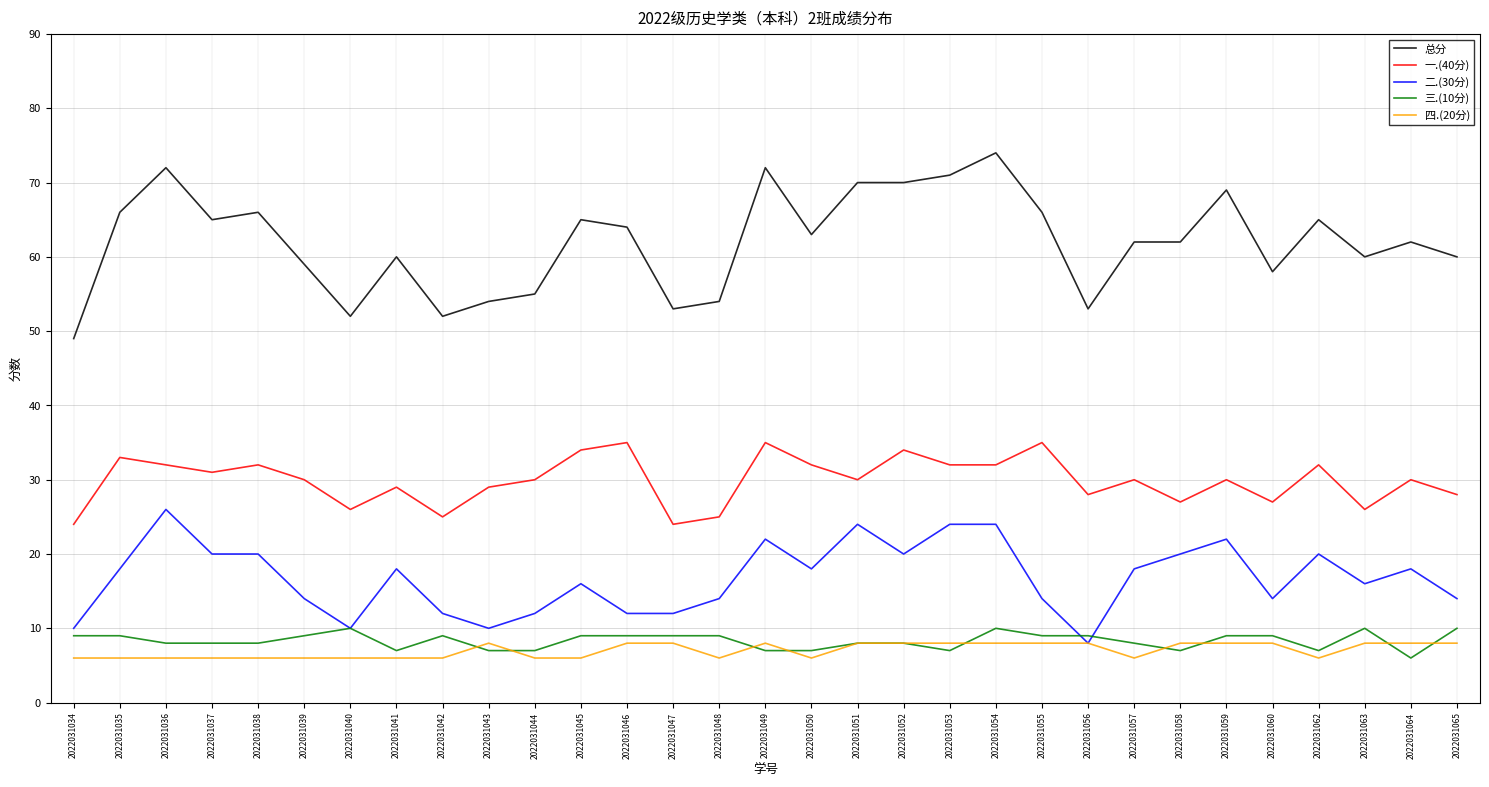

Reading right to left, transcribe all the data shown in this chart.

总分: 2022031065=60	2022031064=62	2022031063=60	2022031062=65	2022031060=58	2022031059=69	2022031058=62	2022031057=62	2022031056=53	2022031055=66	2022031054=74	2022031053=71	2022031052=70	2022031051=70	2022031050=63	2022031049=72	2022031048=54	2022031047=53	2022031046=64	2022031045=65	2022031044=55	2022031043=54	2022031042=52	2022031041=60	2022031040=52	2022031039=59	2022031038=66	2022031037=65	2022031036=72	2022031035=66	2022031034=49
一.(40分): 2022031065=28	2022031064=30	2022031063=26	2022031062=32	2022031060=27	2022031059=30	2022031058=27	2022031057=30	2022031056=28	2022031055=35	2022031054=32	2022031053=32	2022031052=34	2022031051=30	2022031050=32	2022031049=35	2022031048=25	2022031047=24	2022031046=35	2022031045=34	2022031044=30	2022031043=29	2022031042=25	2022031041=29	2022031040=26	2022031039=30	2022031038=32	2022031037=31	2022031036=32	2022031035=33	2022031034=24
二.(30分): 2022031065=14	2022031064=18	2022031063=16	2022031062=20	2022031060=14	2022031059=22	2022031058=20	2022031057=18	2022031056=8	2022031055=14	2022031054=24	2022031053=24	2022031052=20	2022031051=24	2022031050=18	2022031049=22	2022031048=14	2022031047=12	2022031046=12	2022031045=16	2022031044=12	2022031043=10	2022031042=12	2022031041=18	2022031040=10	2022031039=14	2022031038=20	2022031037=20	2022031036=26	2022031035=18	2022031034=10
三.(10分): 2022031065=10	2022031064=6	2022031063=10	2022031062=7	2022031060=9	2022031059=9	2022031058=7	2022031057=8	2022031056=9	2022031055=9	2022031054=10	2022031053=7	2022031052=8	2022031051=8	2022031050=7	2022031049=7	2022031048=9	2022031047=9	2022031046=9	2022031045=9	2022031044=7	2022031043=7	2022031042=9	2022031041=7	2022031040=10	2022031039=9	2022031038=8	2022031037=8	2022031036=8	2022031035=9	2022031034=9
四.(20分): 2022031065=8	2022031064=8	2022031063=8	2022031062=6	2022031060=8	2022031059=8	2022031058=8	2022031057=6	2022031056=8	2022031055=8	2022031054=8	2022031053=8	2022031052=8	2022031051=8	2022031050=6	2022031049=8	2022031048=6	2022031047=8	2022031046=8	2022031045=6	2022031044=6	2022031043=8	2022031042=6	2022031041=6	2022031040=6	2022031039=6	2022031038=6	2022031037=6	2022031036=6	2022031035=6	2022031034=6